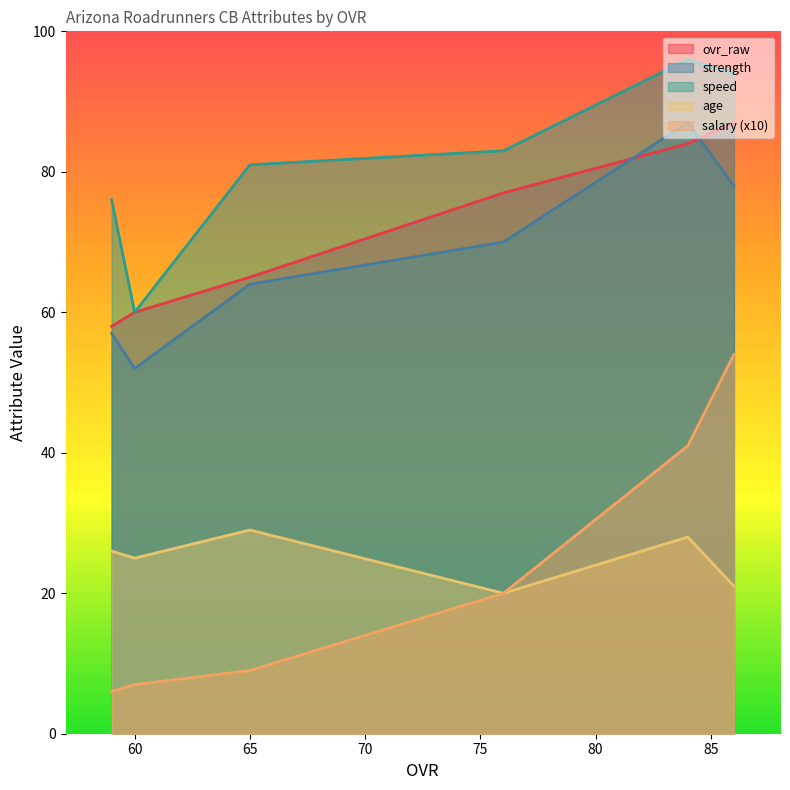

True or false: salary and age intersect in this chart.

False